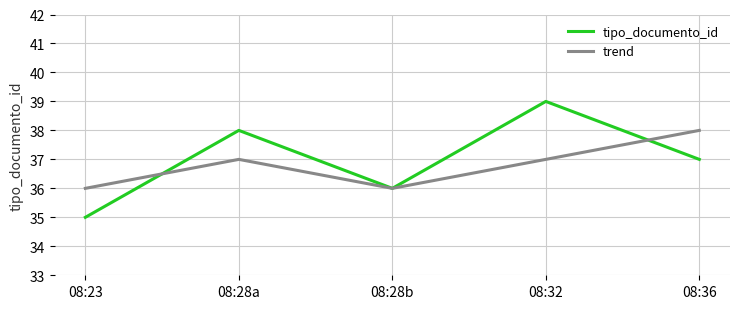

Which series changed the most between 08:23 and 08:28b?

tipo_documento_id